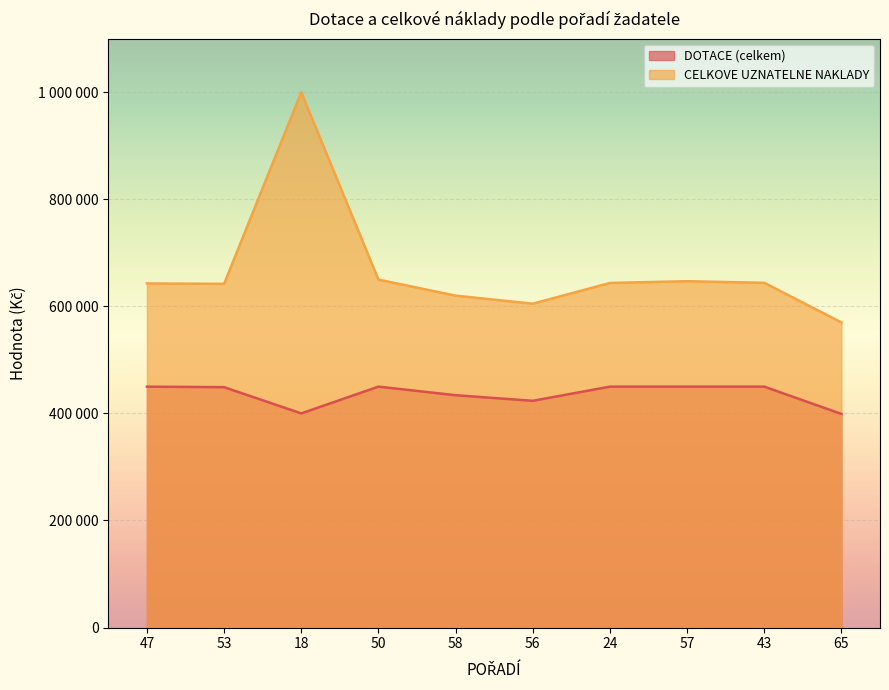

What is the minimum value shown in the chart?

399000